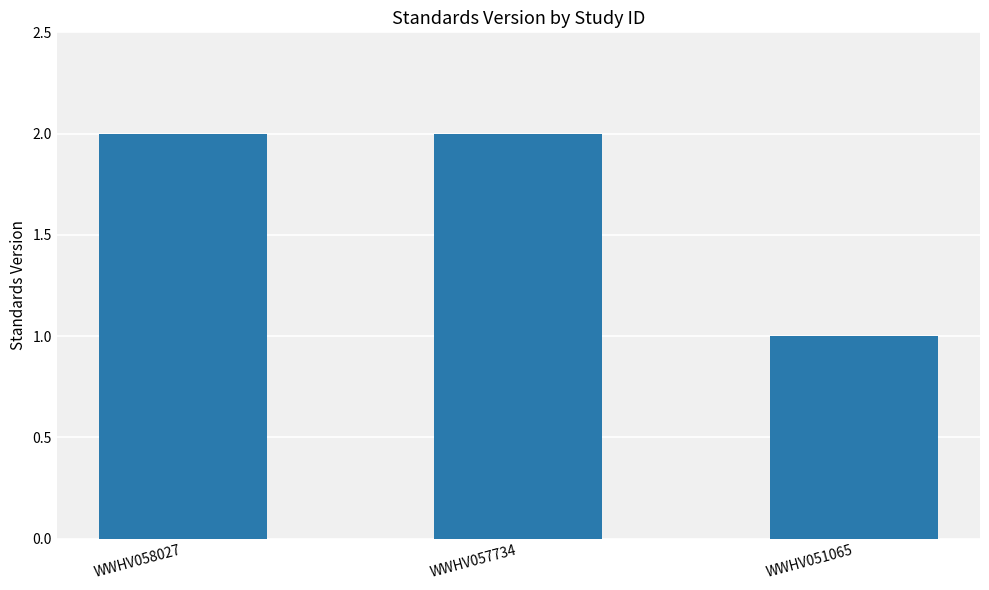

What is the sum of the values at WWHV058027 and WWHV051065?

3